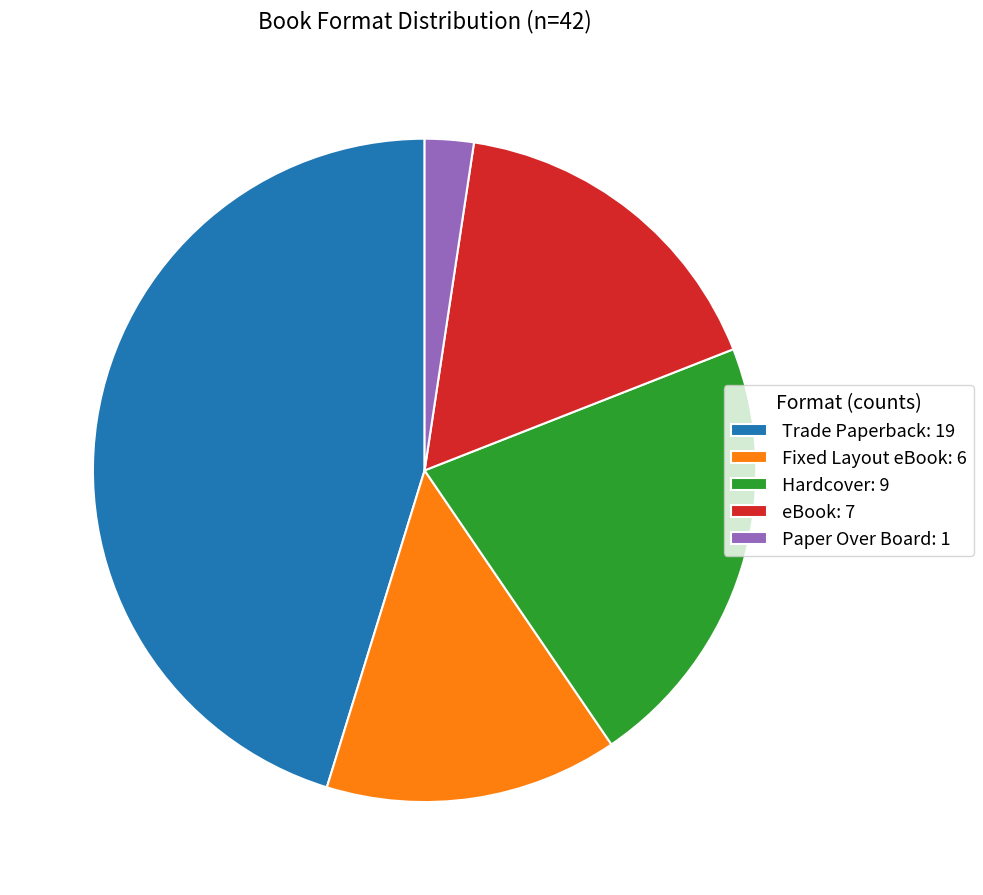

Is there any slice that represents more than half of the pie?

No